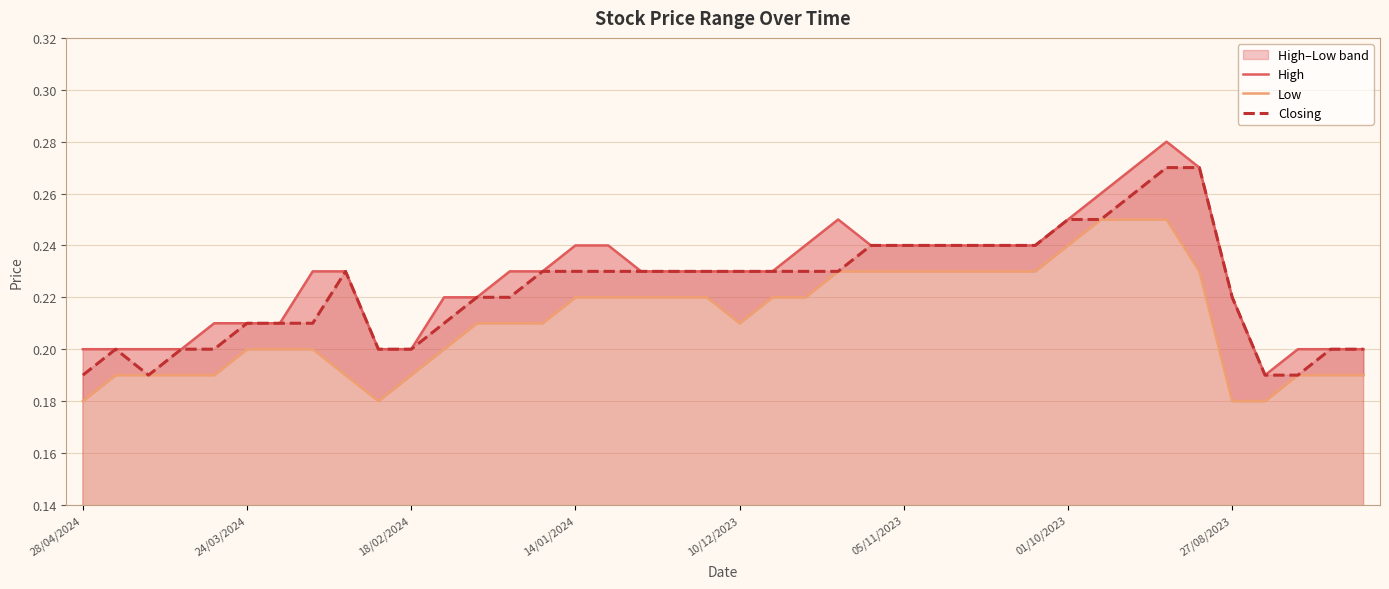

True or false: Closing has a value of 0.1 at 14/01/2024.

False